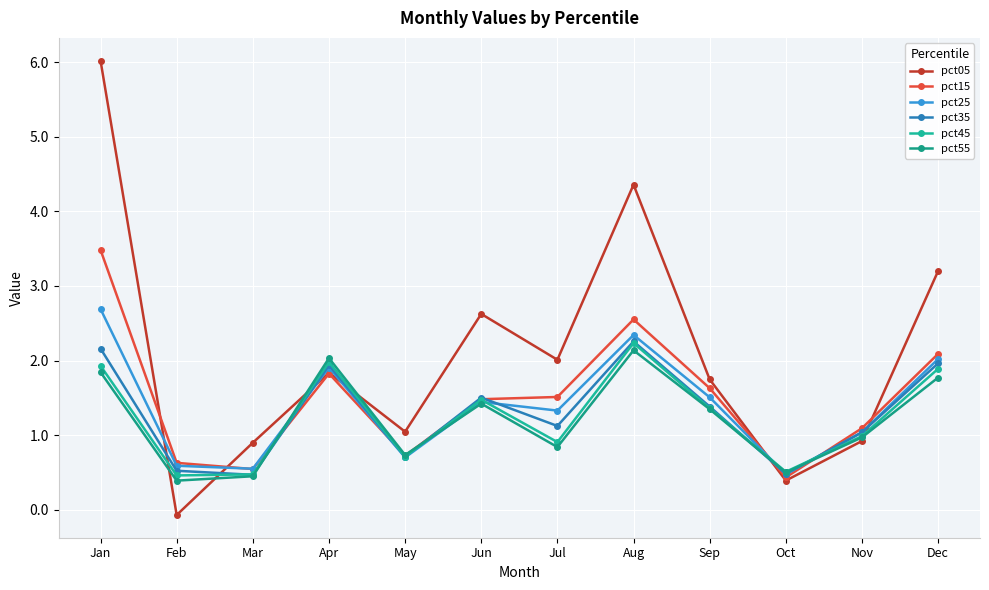

How many distinct data groups are displayed?

6